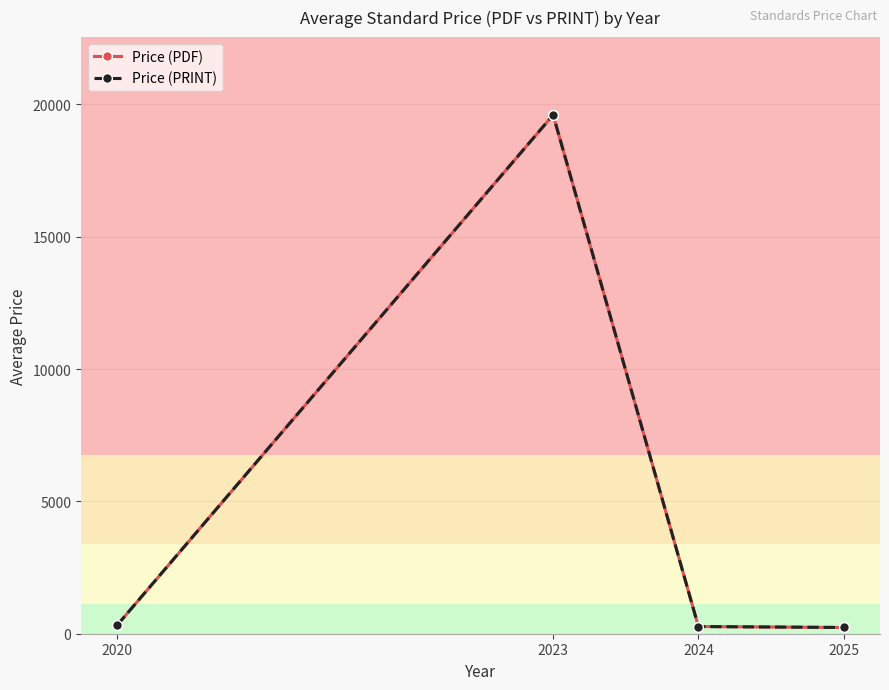

Which label corresponds to the smallest value in the chart?

2025